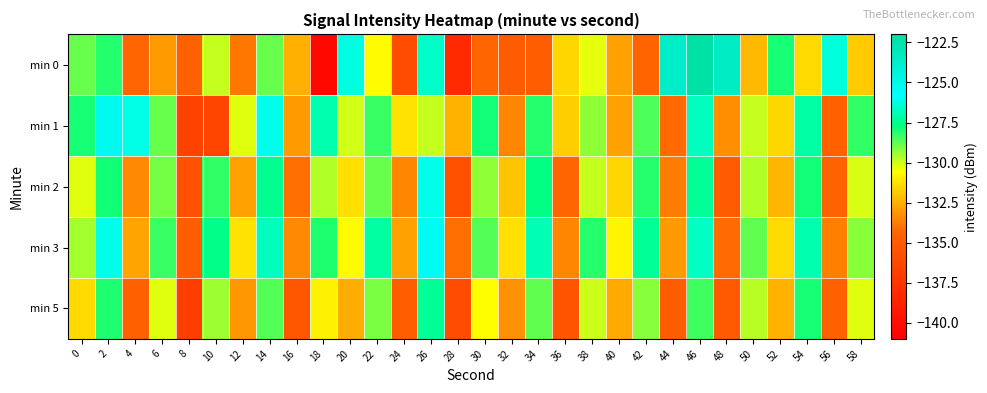

What is the greatest value displayed?

-122.3